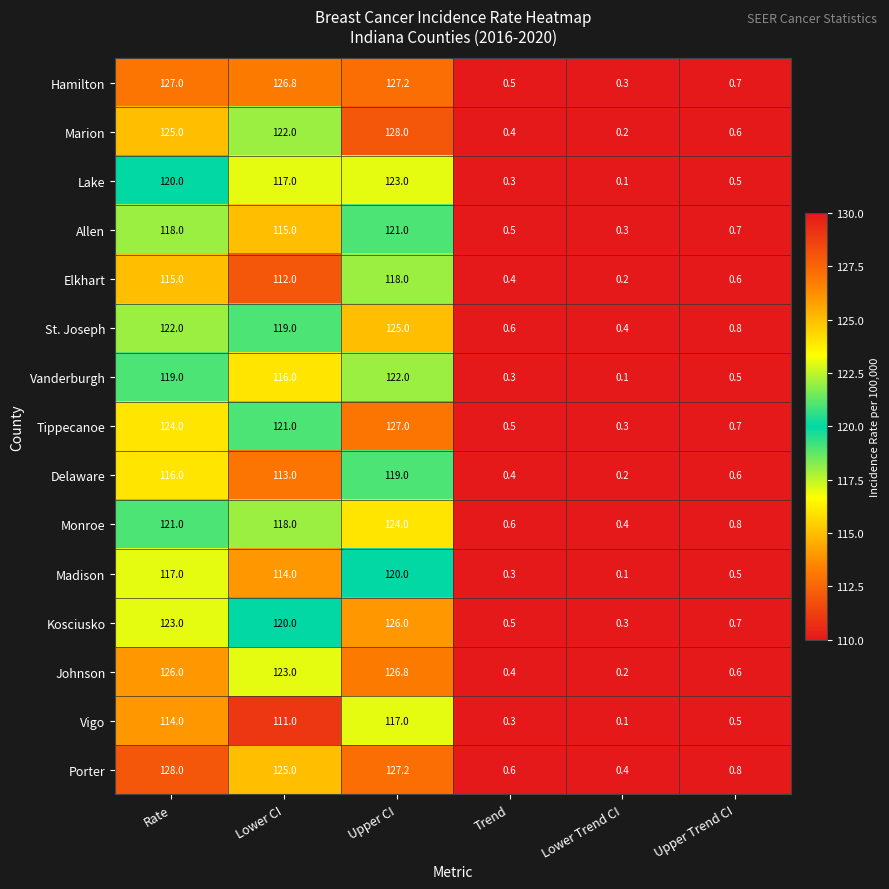

At which label does Allen first exceed 115?

Rate